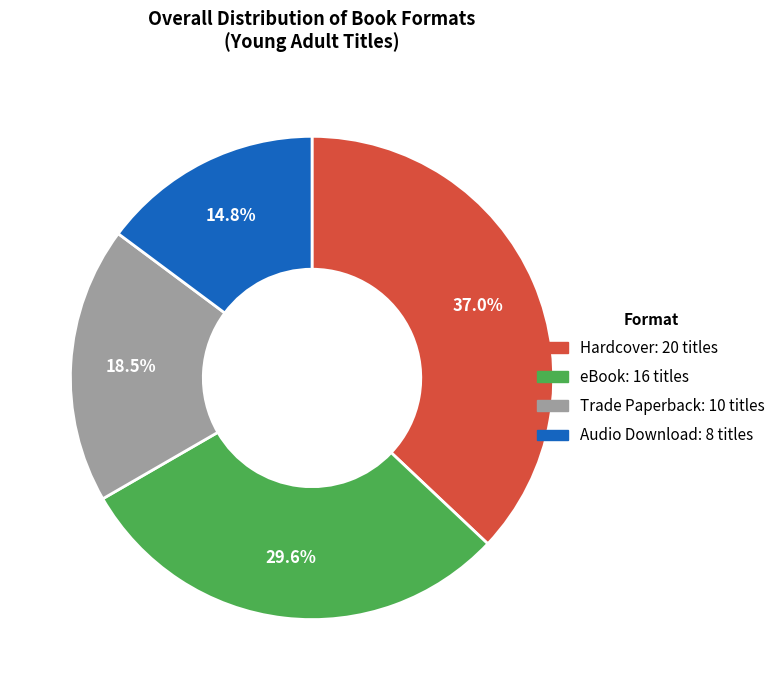

To the nearest percent, what percentage of the pie is Hardcover?

37%